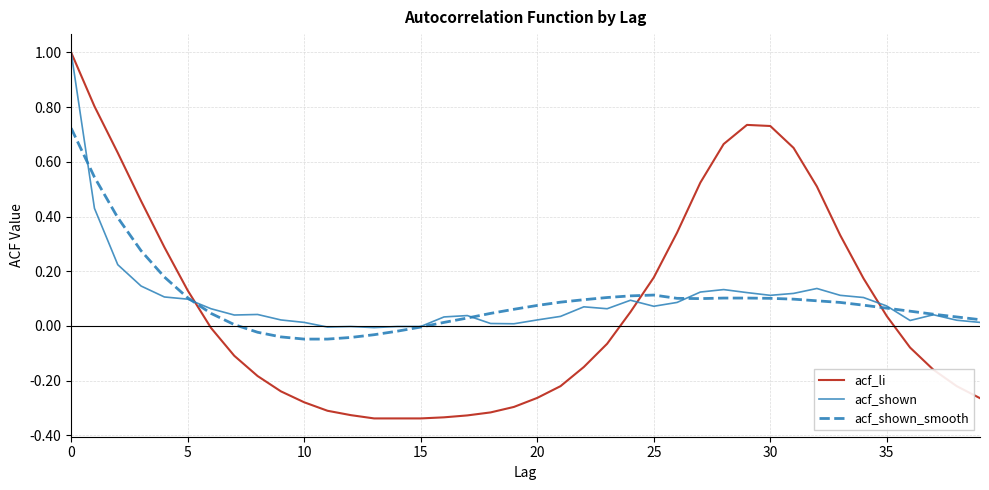

What is the highest value of the acf_shown series?

1.0